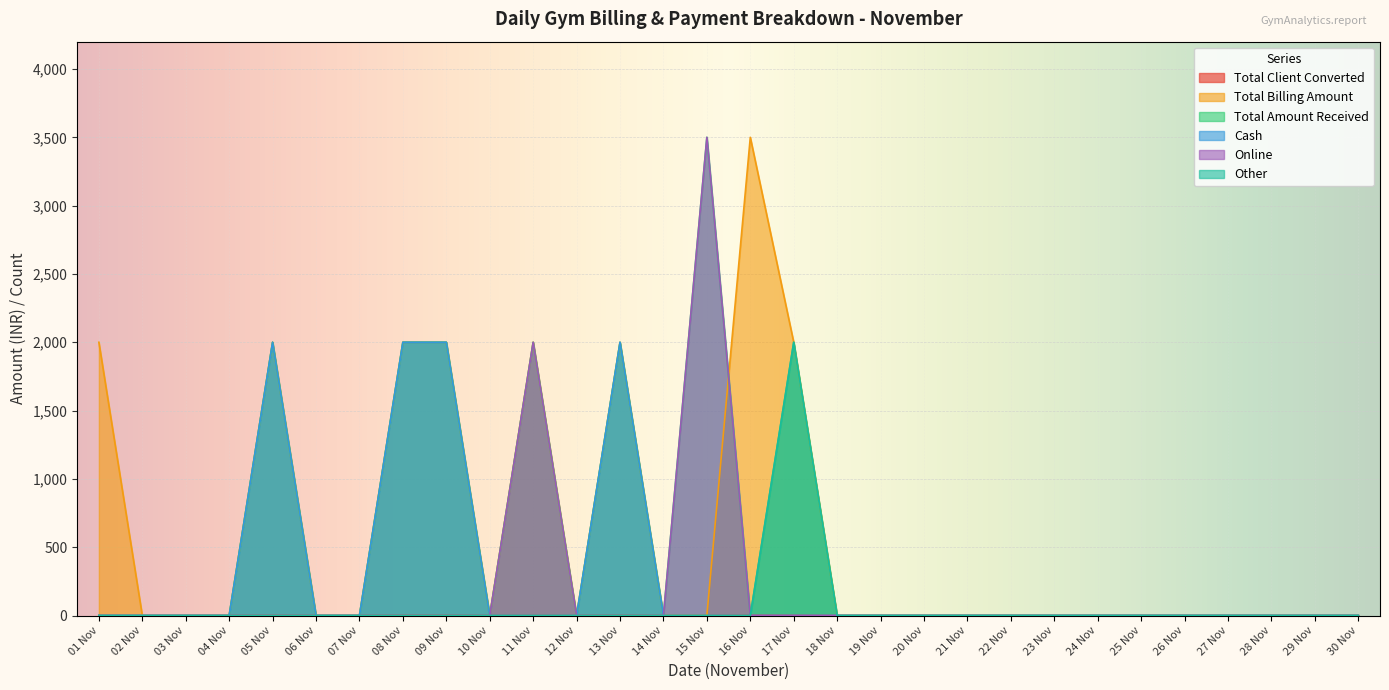

Reading left to right, what are all the values shown in this chart?

Total Client Converted: 0	0	0	0	1	0	0	1	1	0	1	0	1	0	0	2	1	0	0	0	0	0	0	0	0	0	0	0	0	0
Total Billing Amount: 2000	0	0	0	2000	0	0	2000	2000	0	2000	0	2000	0	0	3500	2000	0	0	0	0	0	0	0	0	0	0	0	0	0
Total Amount Received: 0	0	0	0	2000	0	0	2000	2000	0	2000	0	2000	0	3500	0	2000	0	0	0	0	0	0	0	0	0	0	0	0	0
Cash: 0	0	0	0	2000	0	0	2000	2000	0	0	0	2000	0	0	0	0	0	0	0	0	0	0	0	0	0	0	0	0	0
Online: 0	0	0	0	0	0	0	0	0	0	2000	0	0	0	3500	0	0	0	0	0	0	0	0	0	0	0	0	0	0	0
Other: 0	0	0	0	0	0	0	0	0	0	0	0	0	0	0	0	2000	0	0	0	0	0	0	0	0	0	0	0	0	0